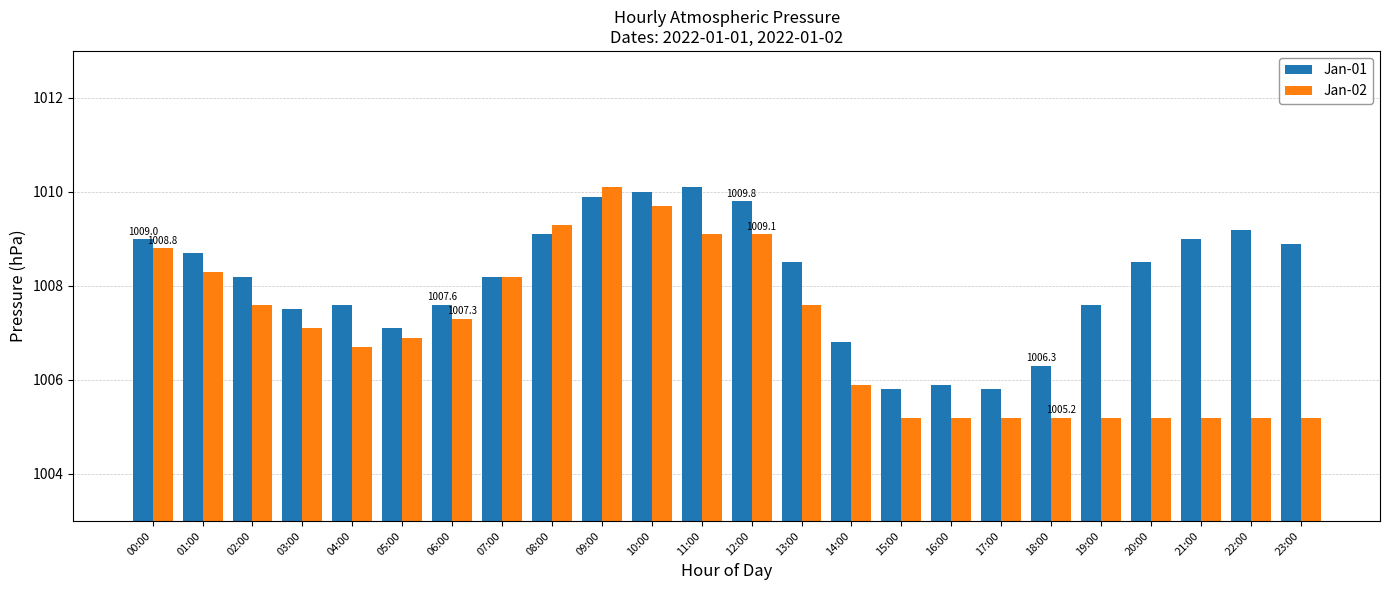

The value of Jan-02 at 07:00 is 595.6. True or false?

False